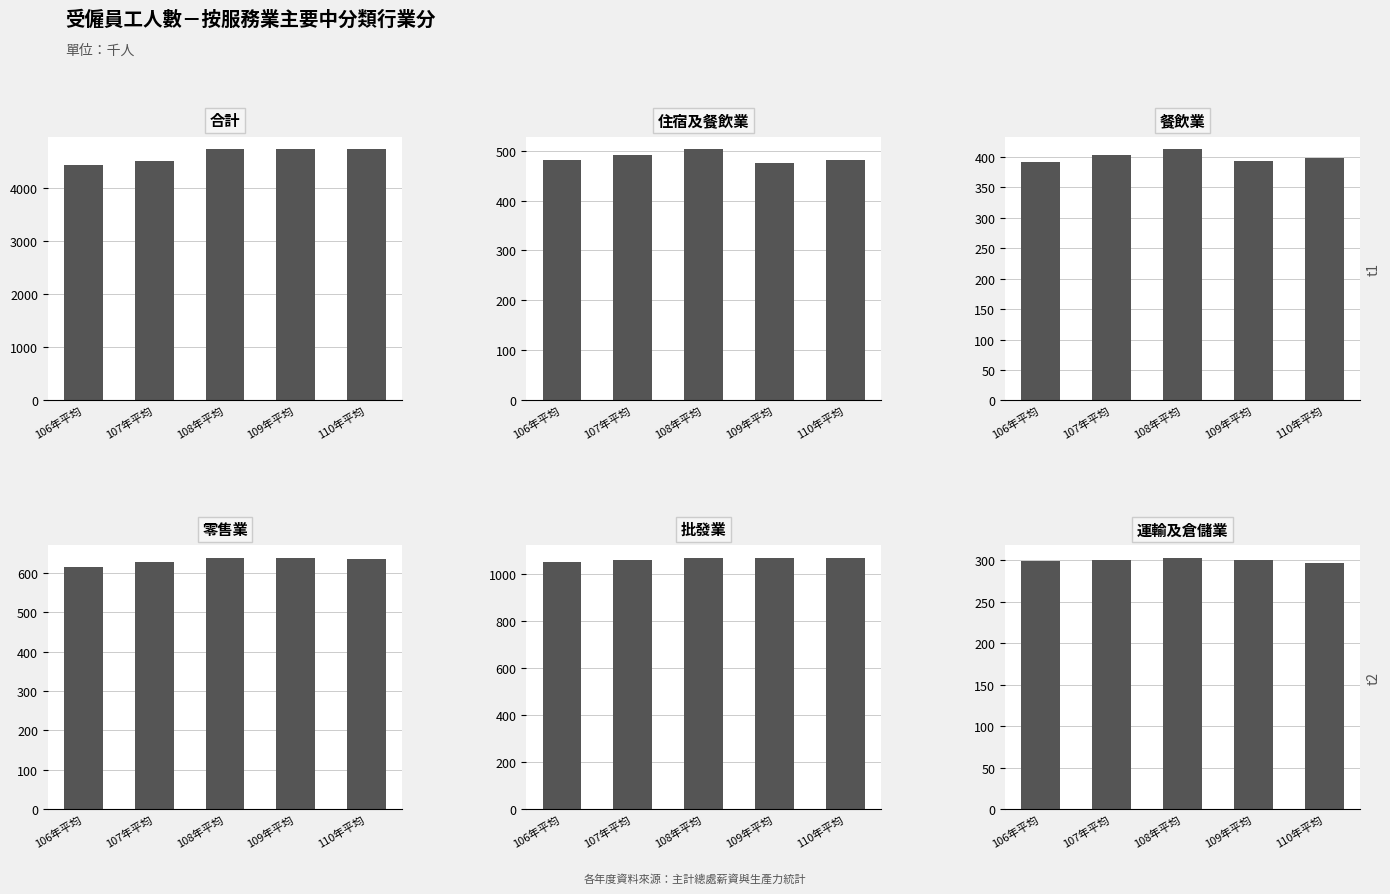

At which label is 合計 closest to 4578?

107年平均